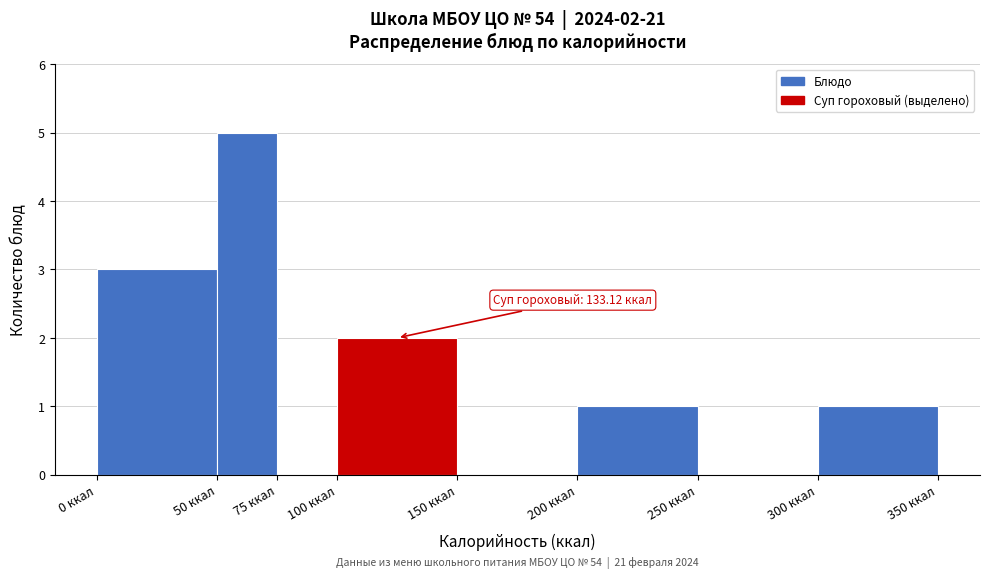

Which range on the x-axis has the tallest bar?

50 to 75